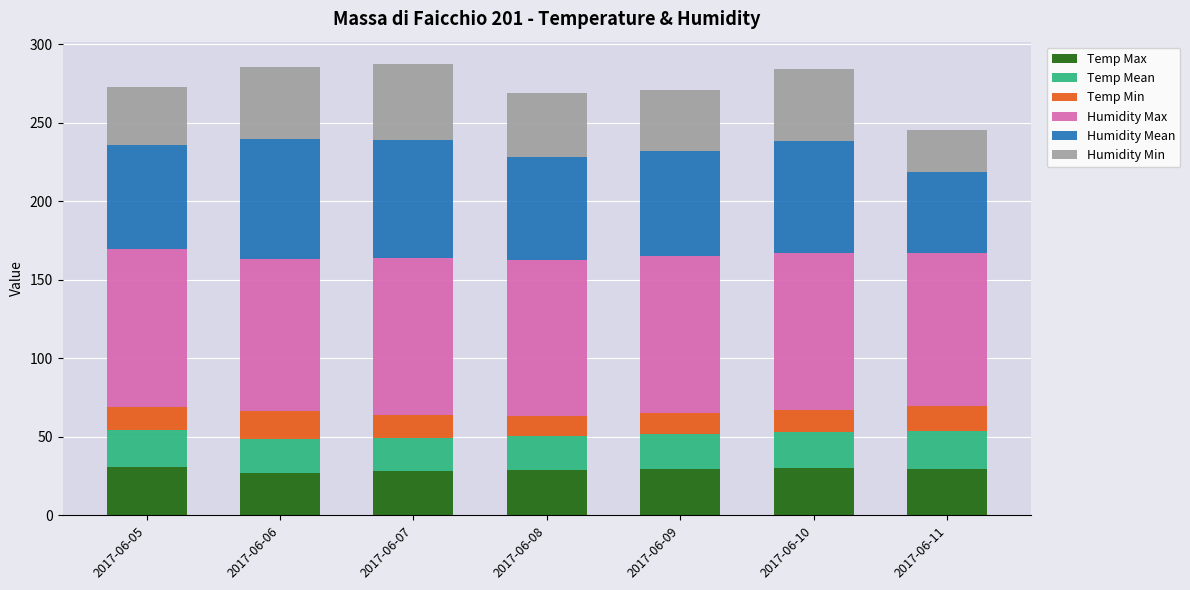

What is the total value across all series at 2017-06-05?

272.8